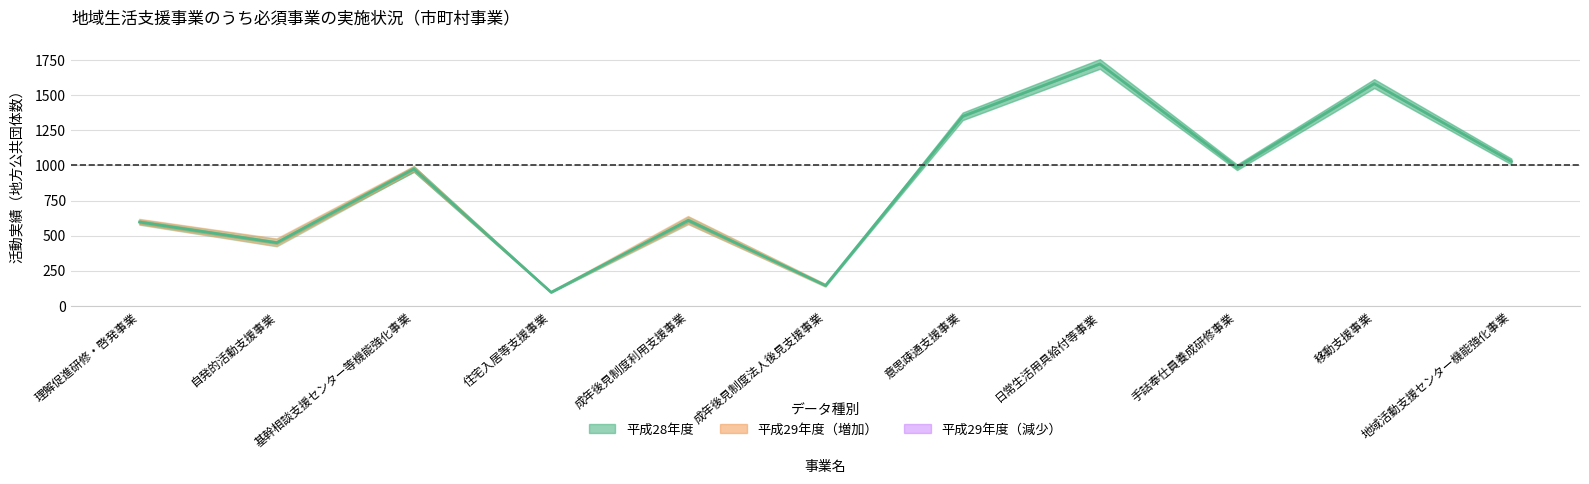

Does the chart have visible grid lines?

Yes